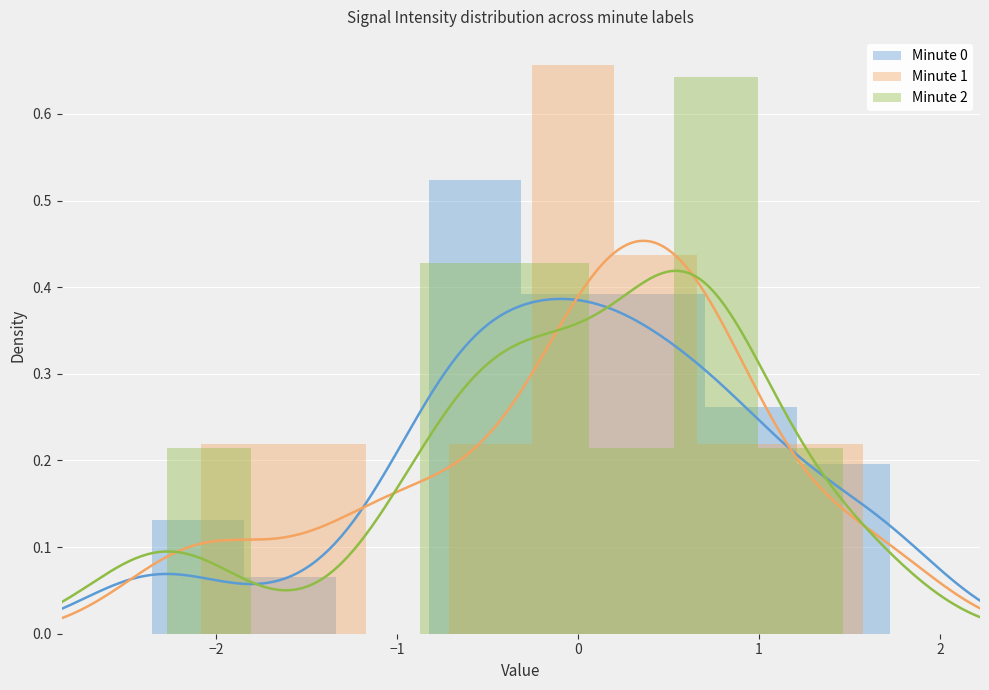

At which category is the sum across all series the highest?

1